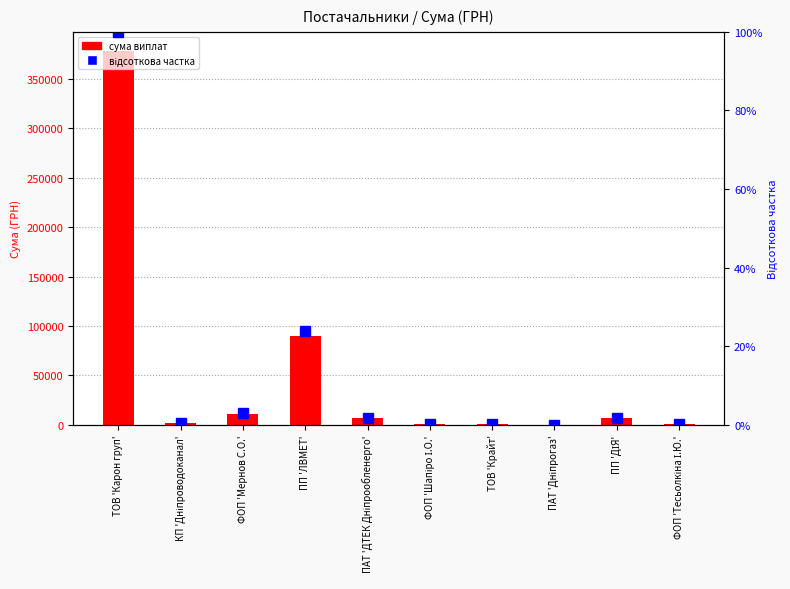

Between ФОП 'Мернов С.О.' and ФОП 'Шапіро І.О.', which series saw the biggest shift?

СУМА (ГРН)